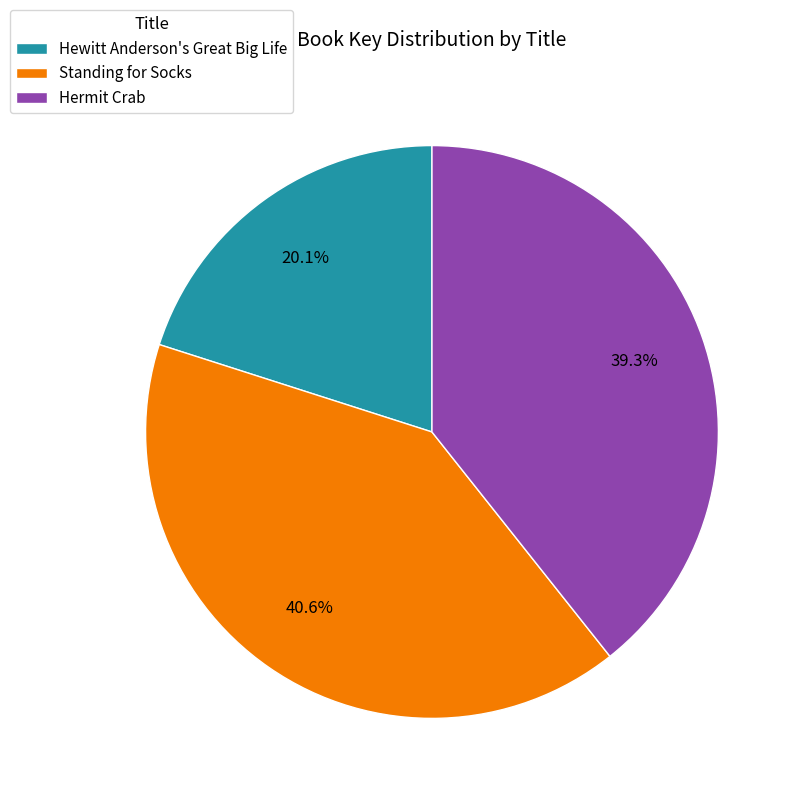

Rank the categories by value from lowest to highest.

Hewitt Anderson's Great Big Life, Hermit Crab, Standing for Socks